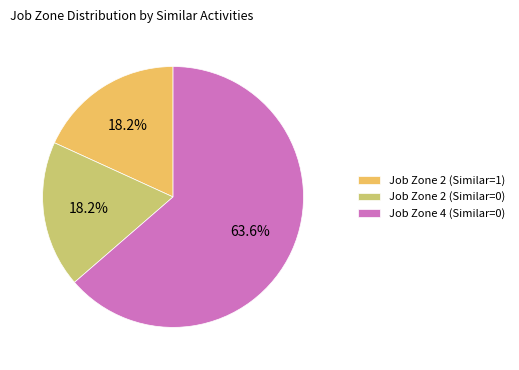

Approximately how many times larger is the value at Job Zone 4 (Similar=0) compared to Job Zone 2 (Similar=0)?

3.5